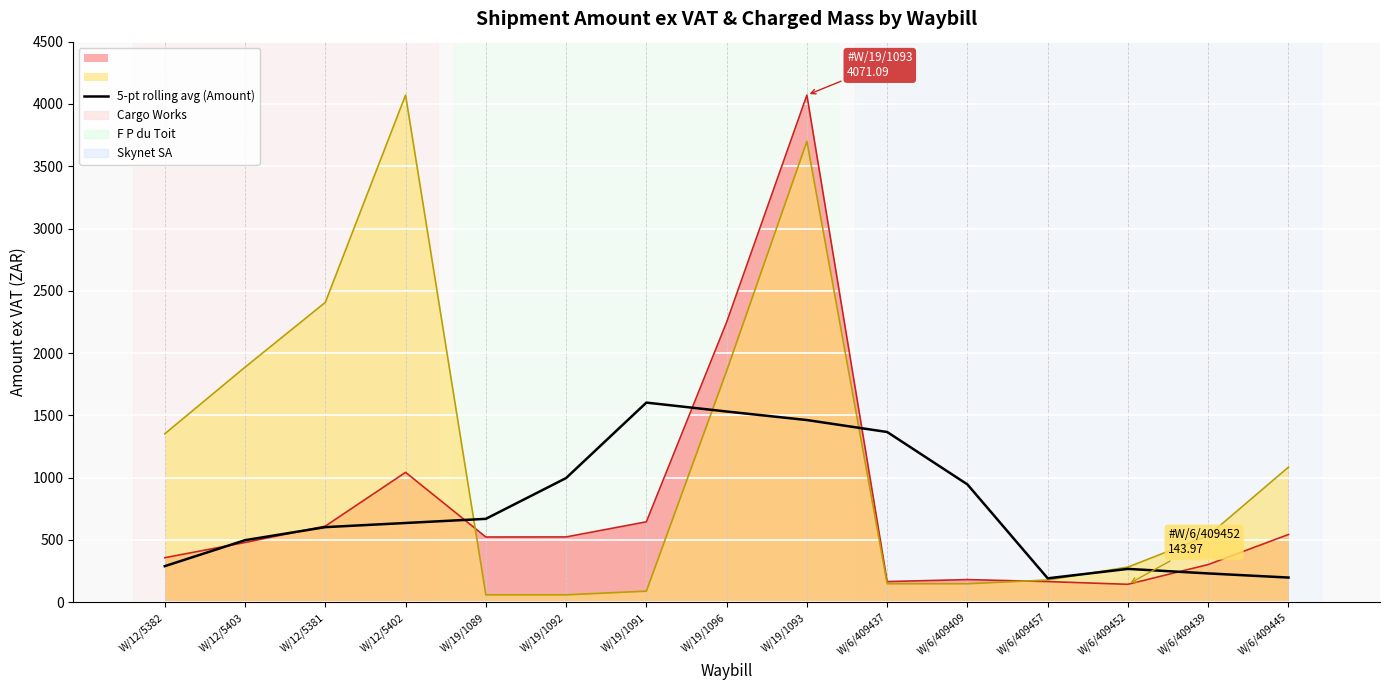

The chart shows a value of 270.4 at W/6/409409. True or false?

False